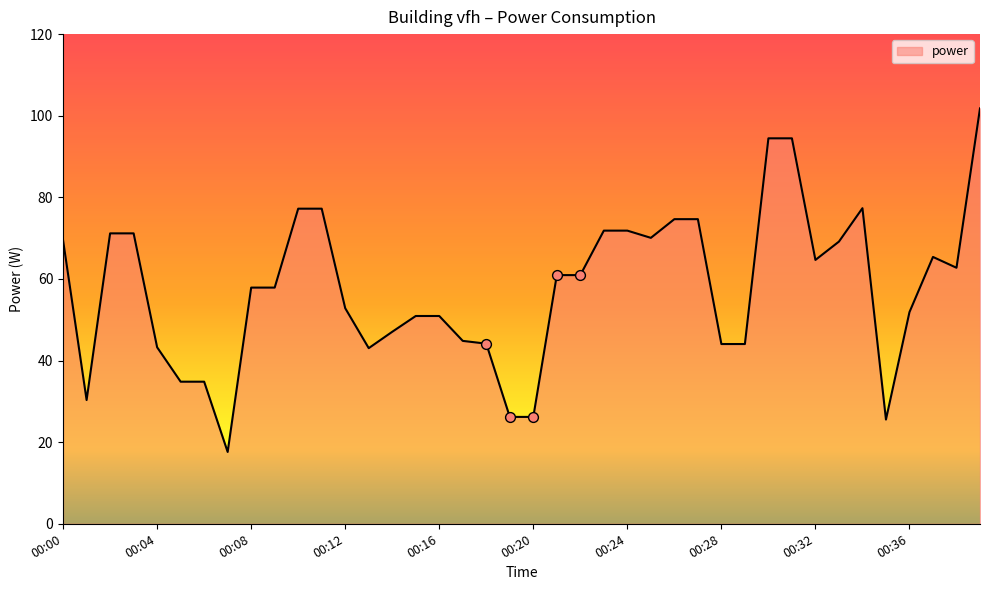

What is the difference between the maximum and minimum values?

84.2